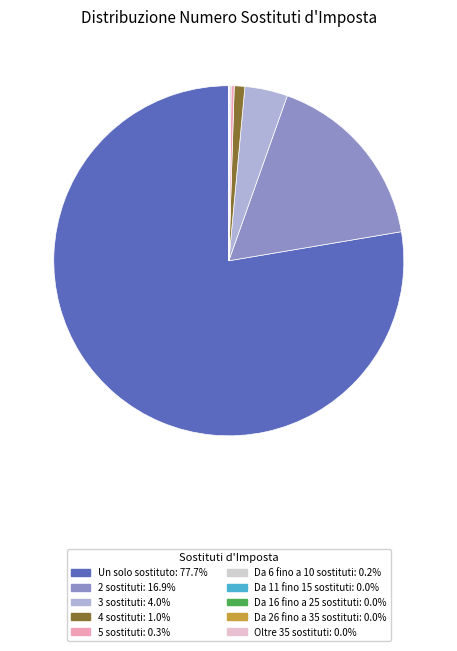

How many segments does this pie chart have?

10